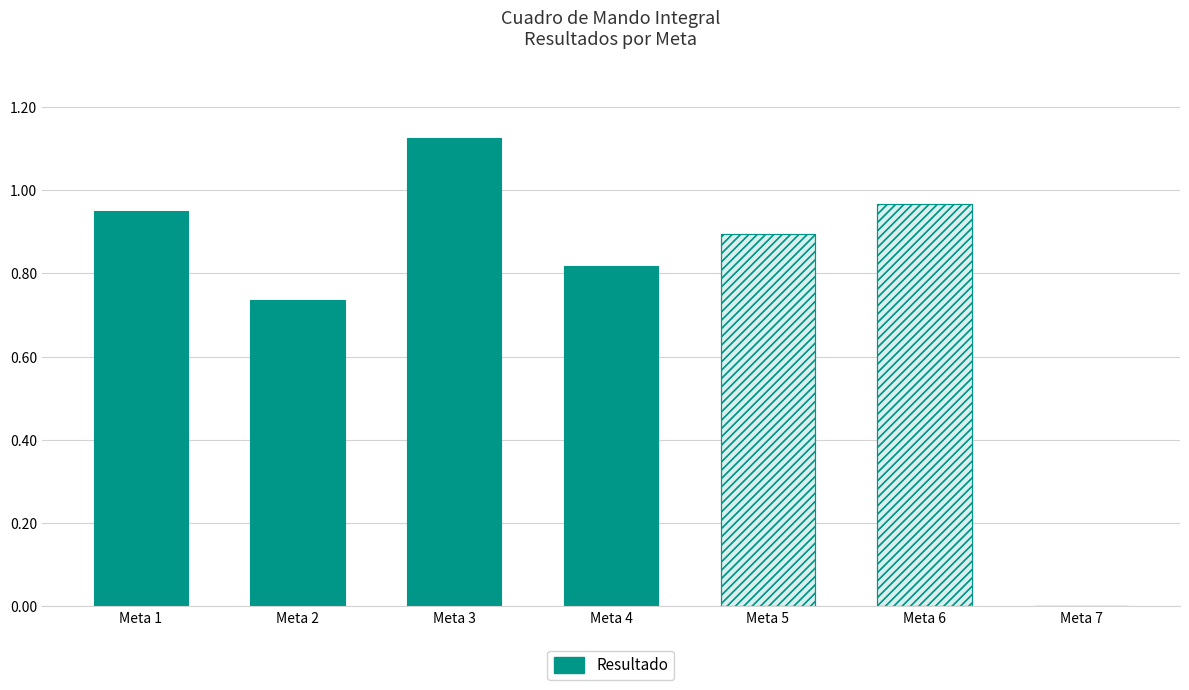

Which has a higher value, Meta 7 or Meta 3?

Meta 3